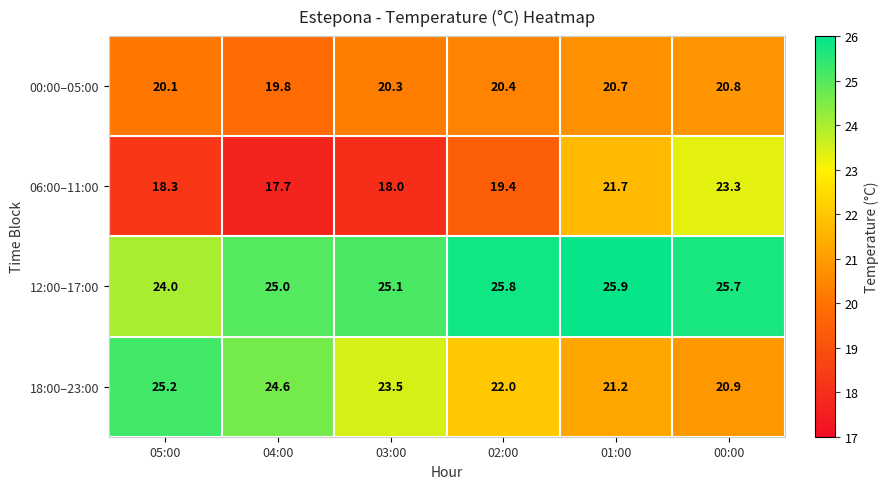

Reading left to right, what are all the values shown in this chart?

00:00–05:00: 20.1	19.8	20.3	20.4	20.7	20.8
06:00–11:00: 18.3	17.7	18.0	19.4	21.7	23.3
12:00–17:00: 24.0	25.0	25.1	25.8	25.9	25.7
18:00–23:00: 25.2	24.6	23.5	22.0	21.2	20.9